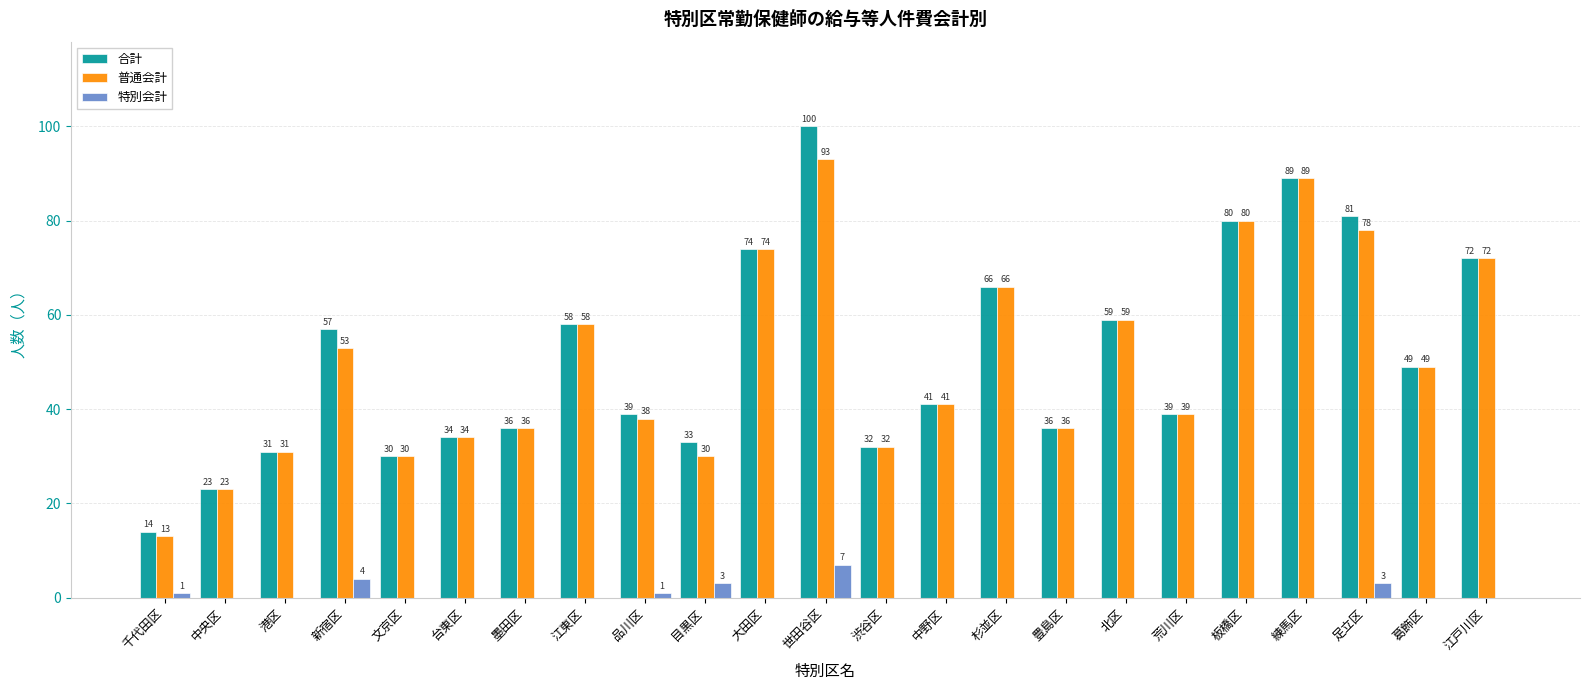

Which category has the highest value in the 合計 series?

世田谷区